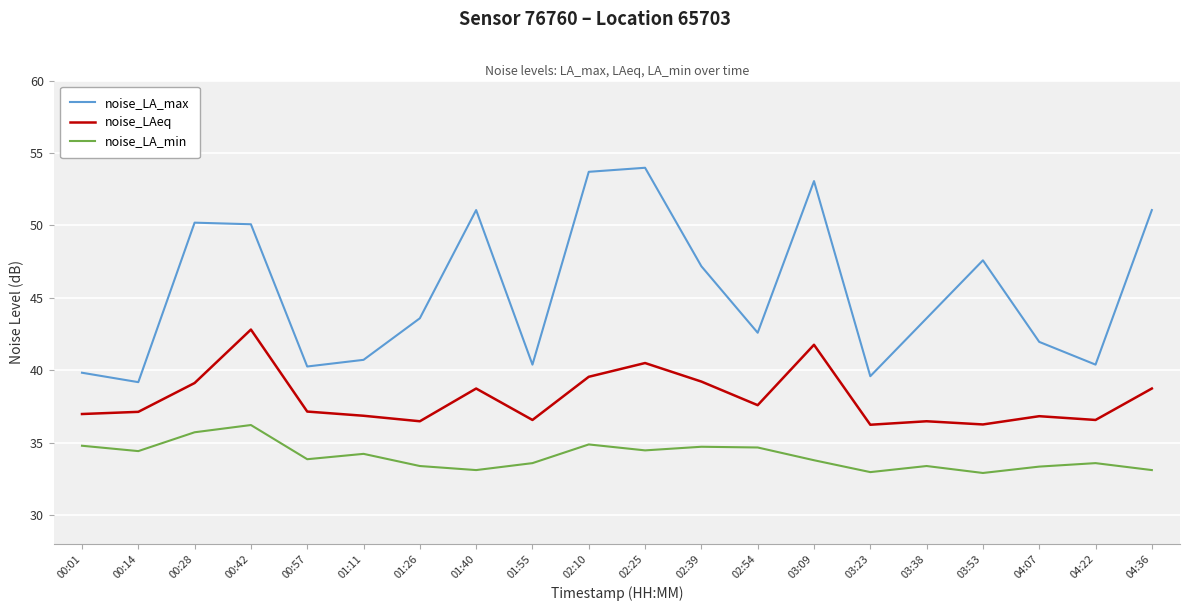

The value of noise_LA_min at 00:28 is 35.7. True or false?

True